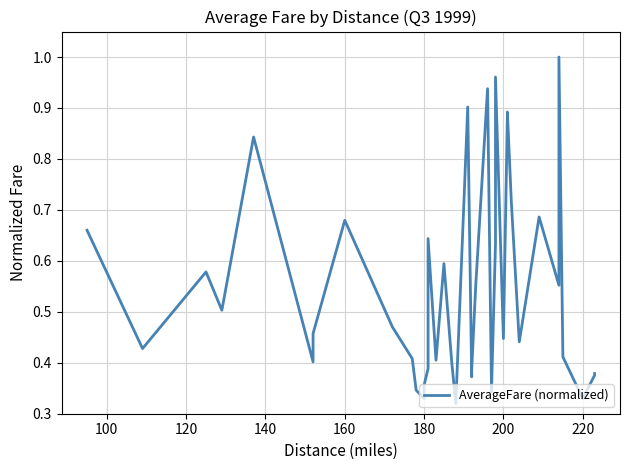

How many distinct data groups are displayed?

1